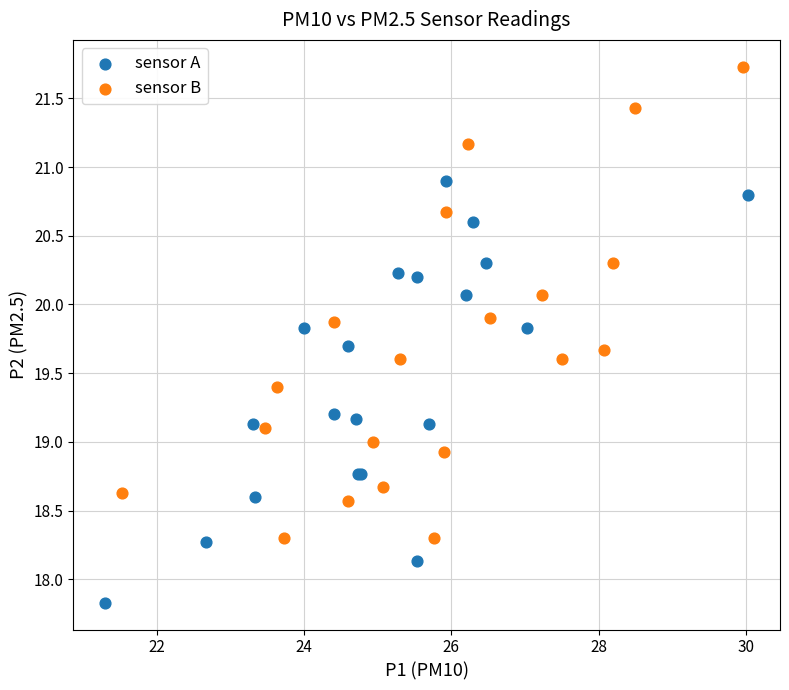

Which series has the widest spread of Y values?

sensor B